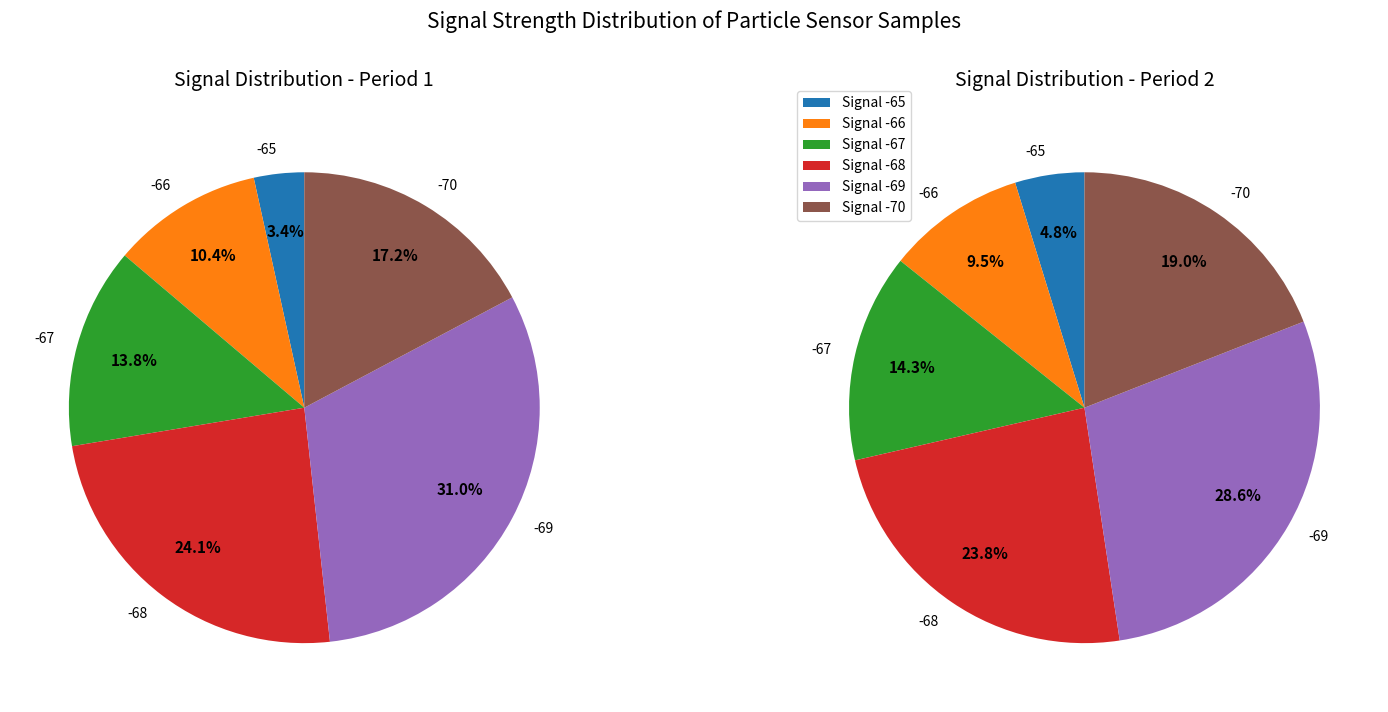

Count the number of slices in the pie.

12